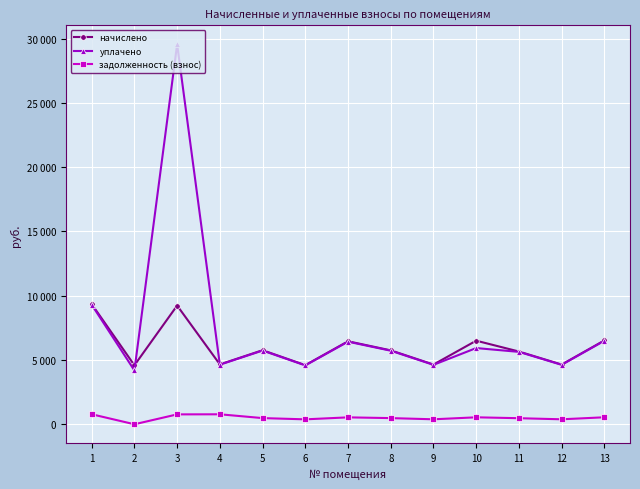

At which category does задолженность (взнос) reach its first local peak?

4